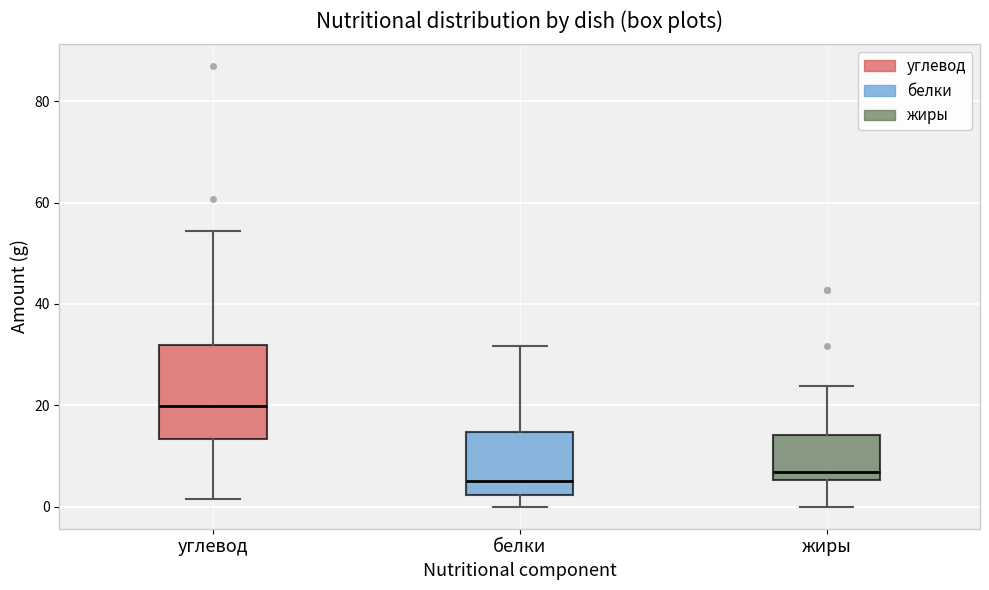

Where is the upper edge of the box for углевод on the y-axis? The values are not printed on the chart, so give them approximately, as read against the axis.

32